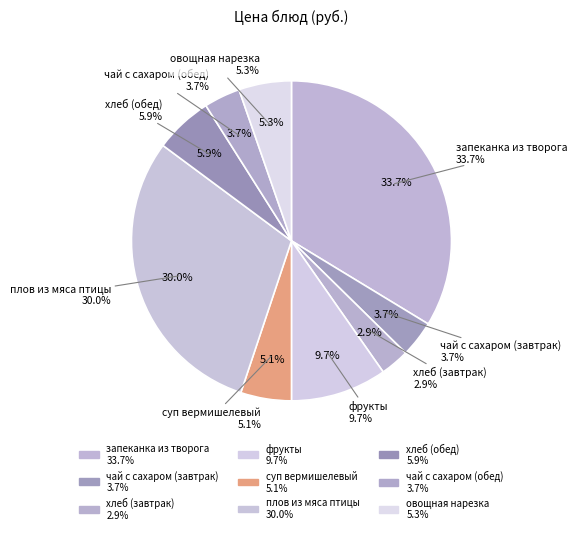

What percentage is the фрукты slice, to the nearest percent?

10%